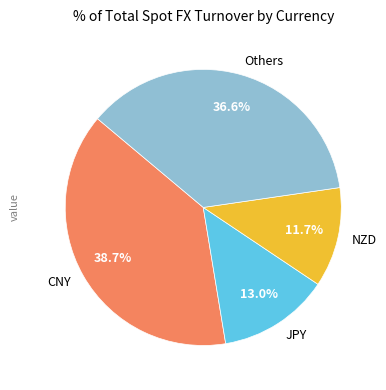

Rank the categories by value from highest to lowest.

CNY, Others, JPY, NZD